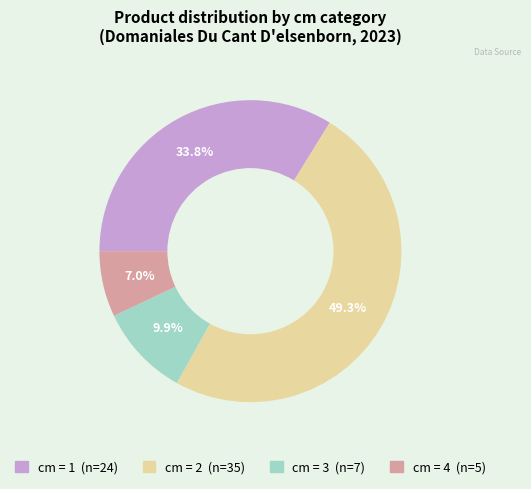

Is there a majority slice in this chart?

No